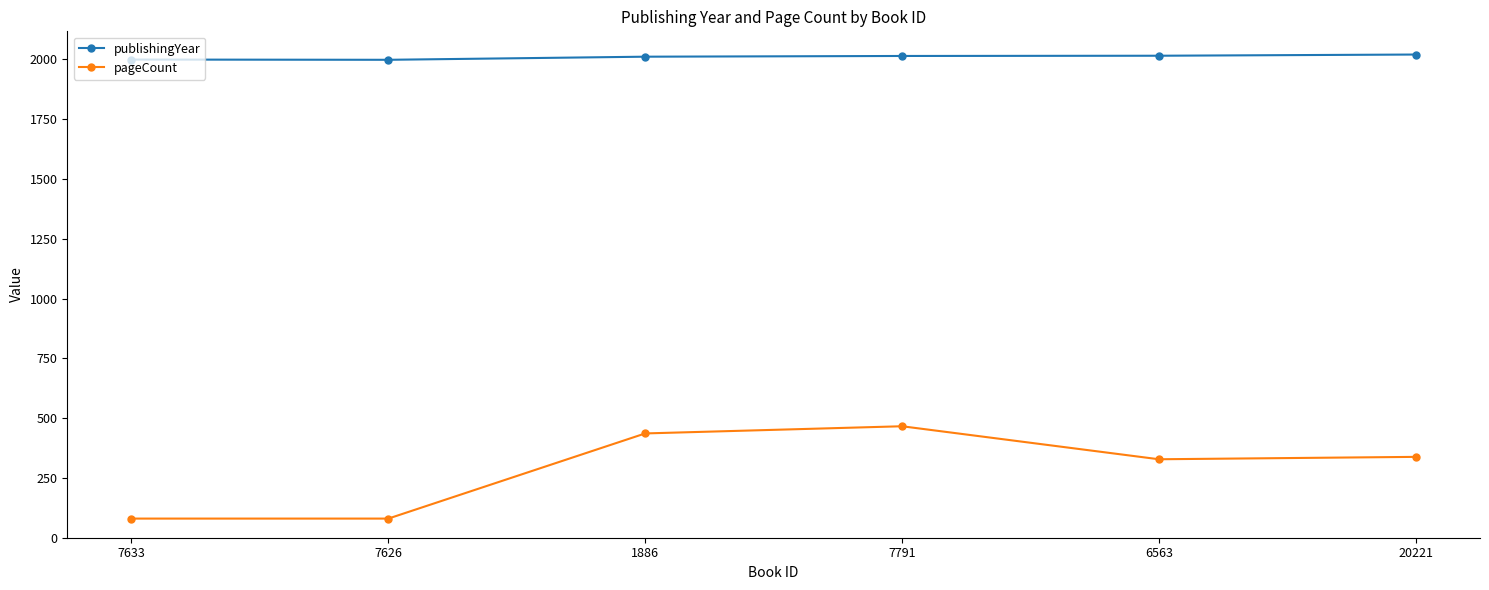

Which series changed the most between 7633 and 20221?

pageCount